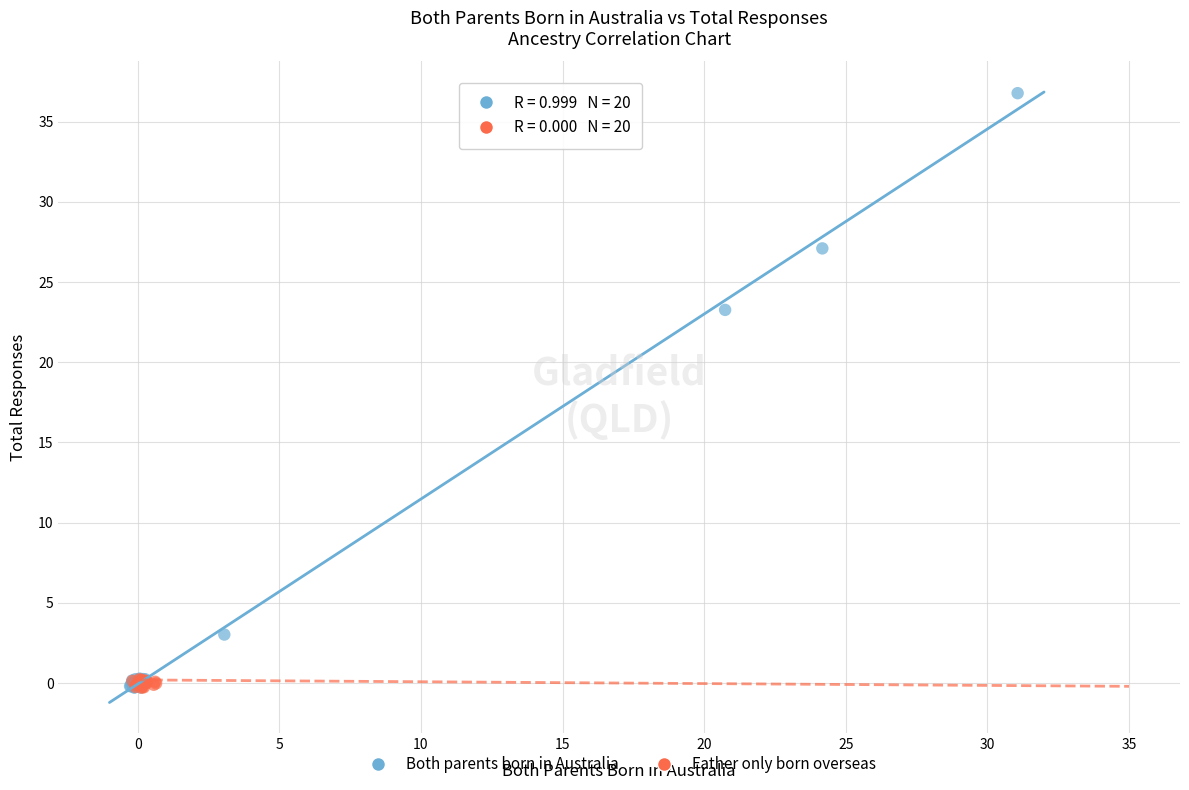

Which series has the largest Y range (max minus min)?

Both parents born in Australia